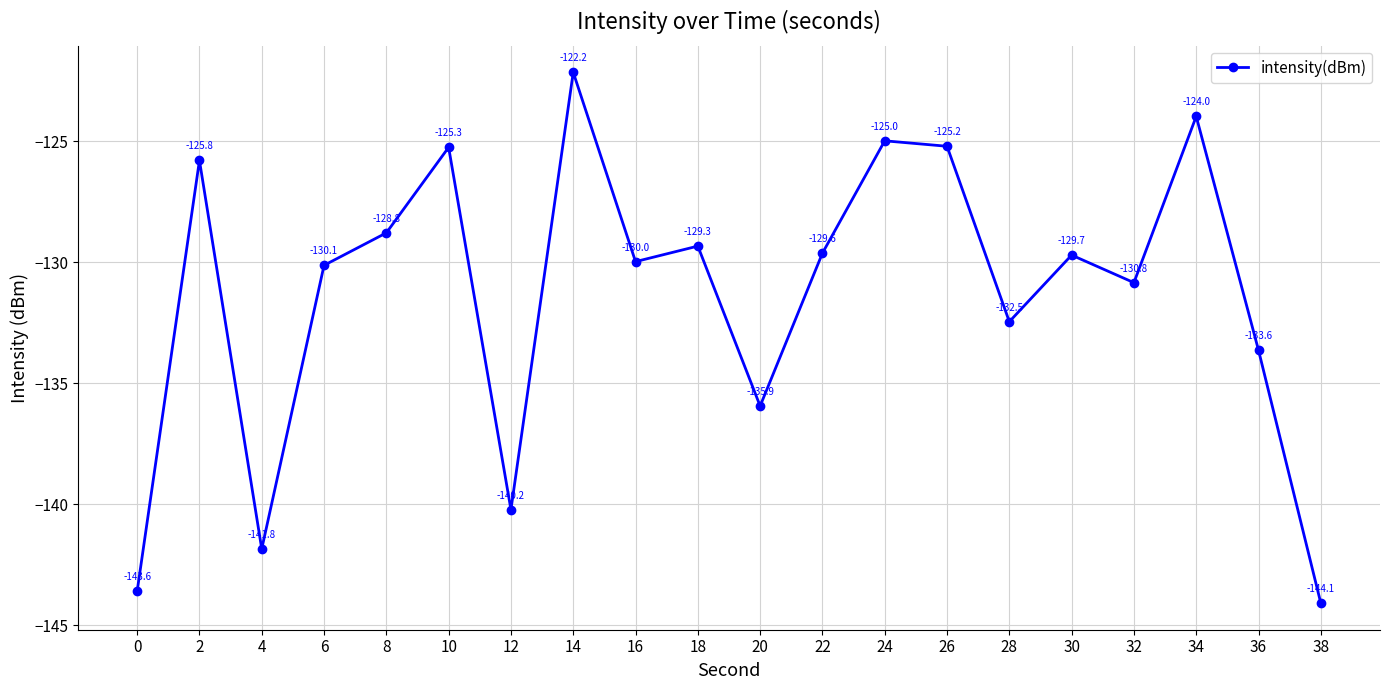

How many data points does each series have?

20